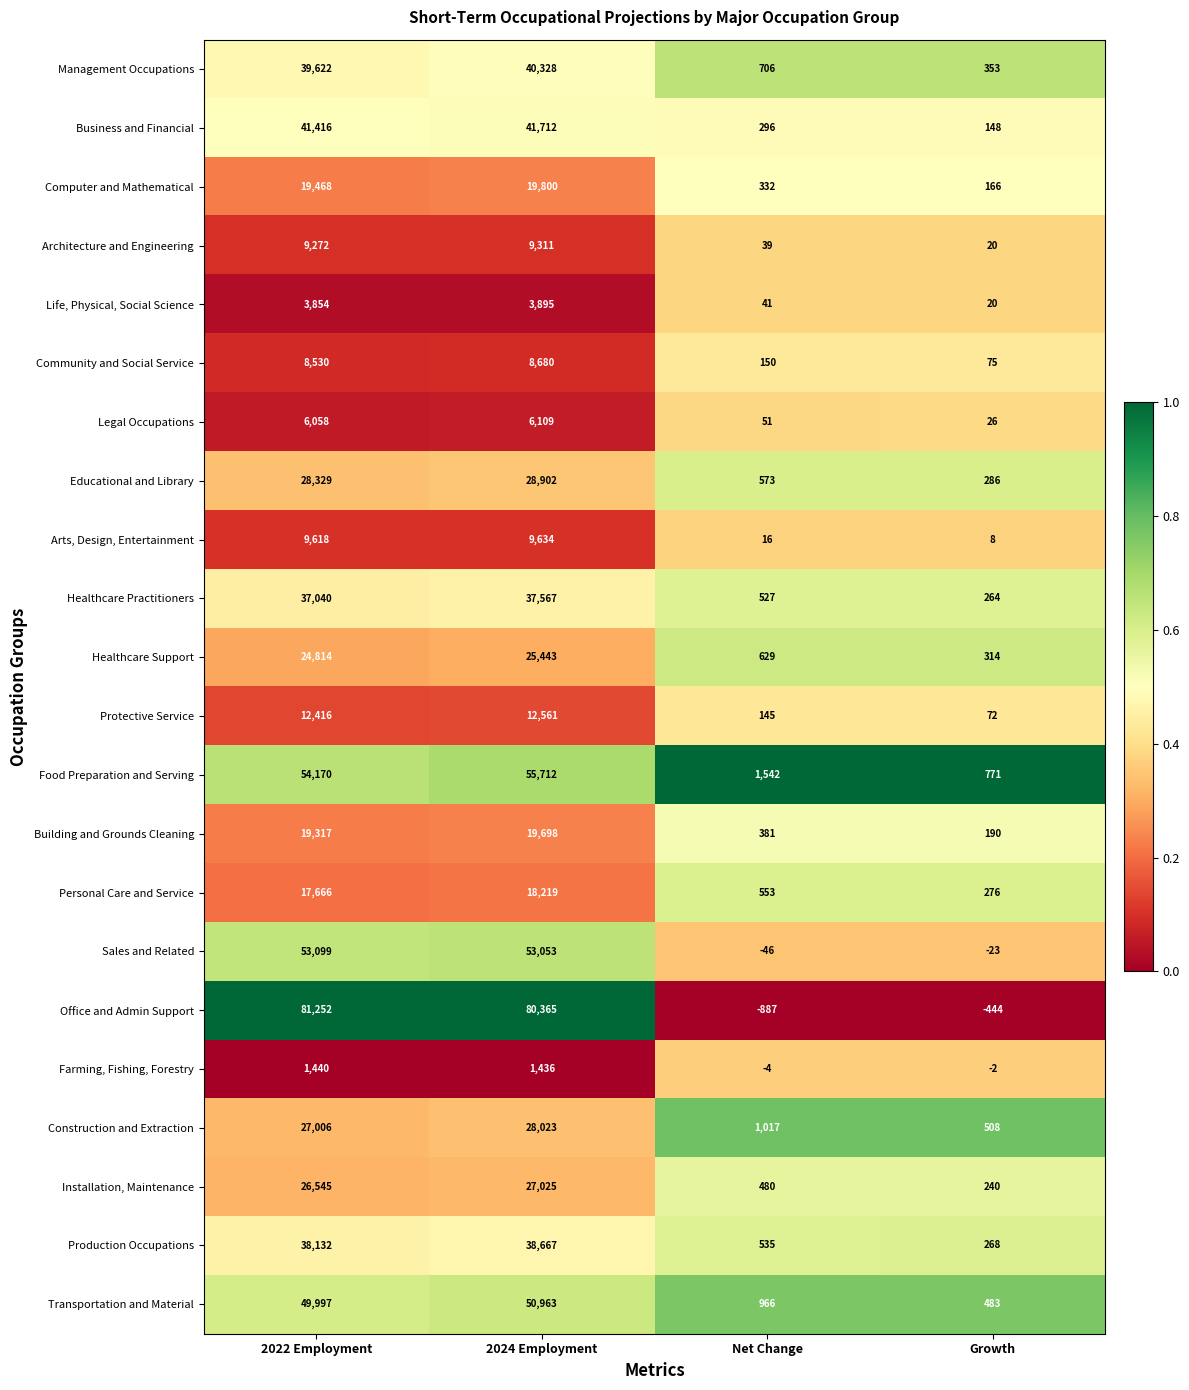

What is the approximate value of Arts, Design, Entertainment at 2022 Employment, to the nearest 10?

9620